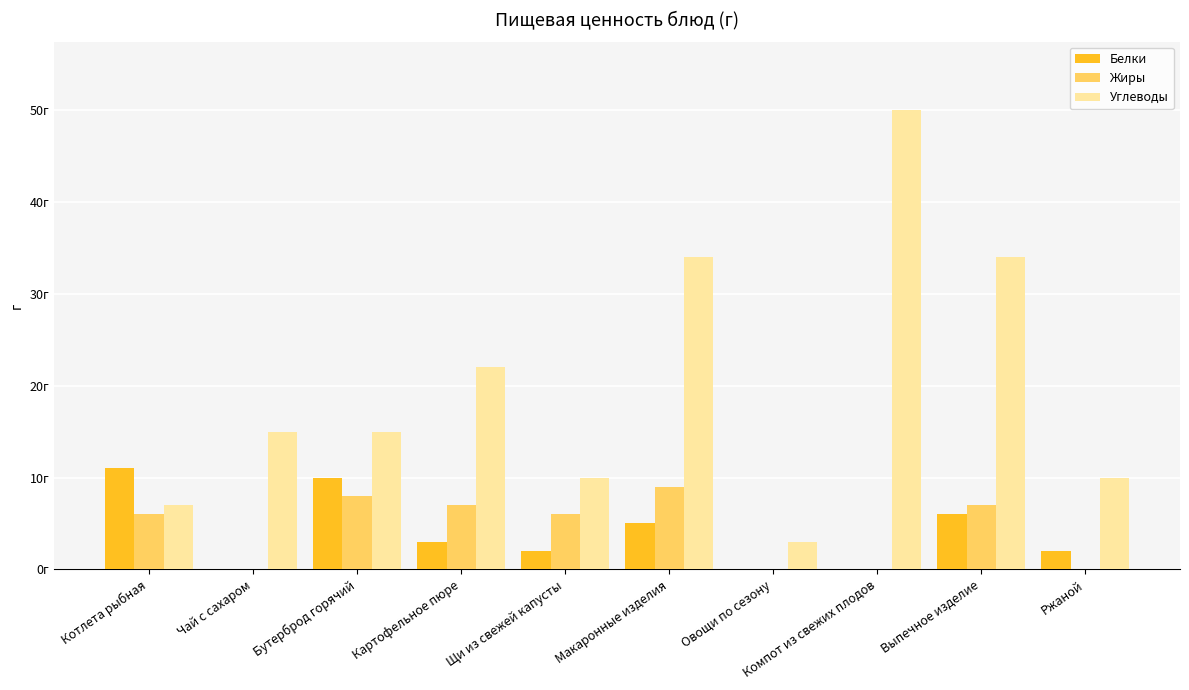

Reading left to right, what are all the values shown in this chart?

Белки: 11	0	10	3	2	5	0	0	6	2
Жиры: 6	0	8	7	6	9	0	0	7	0
Углеводы: 7	15	15	22	10	34	3	50	34	10